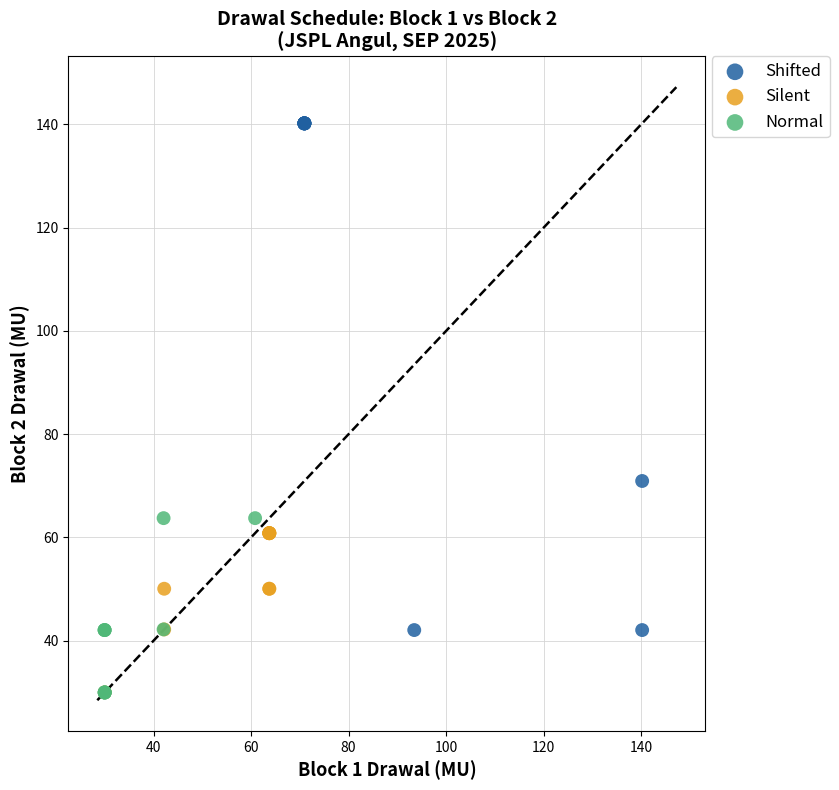

Which series has the widest spread of Y values?

Shifted